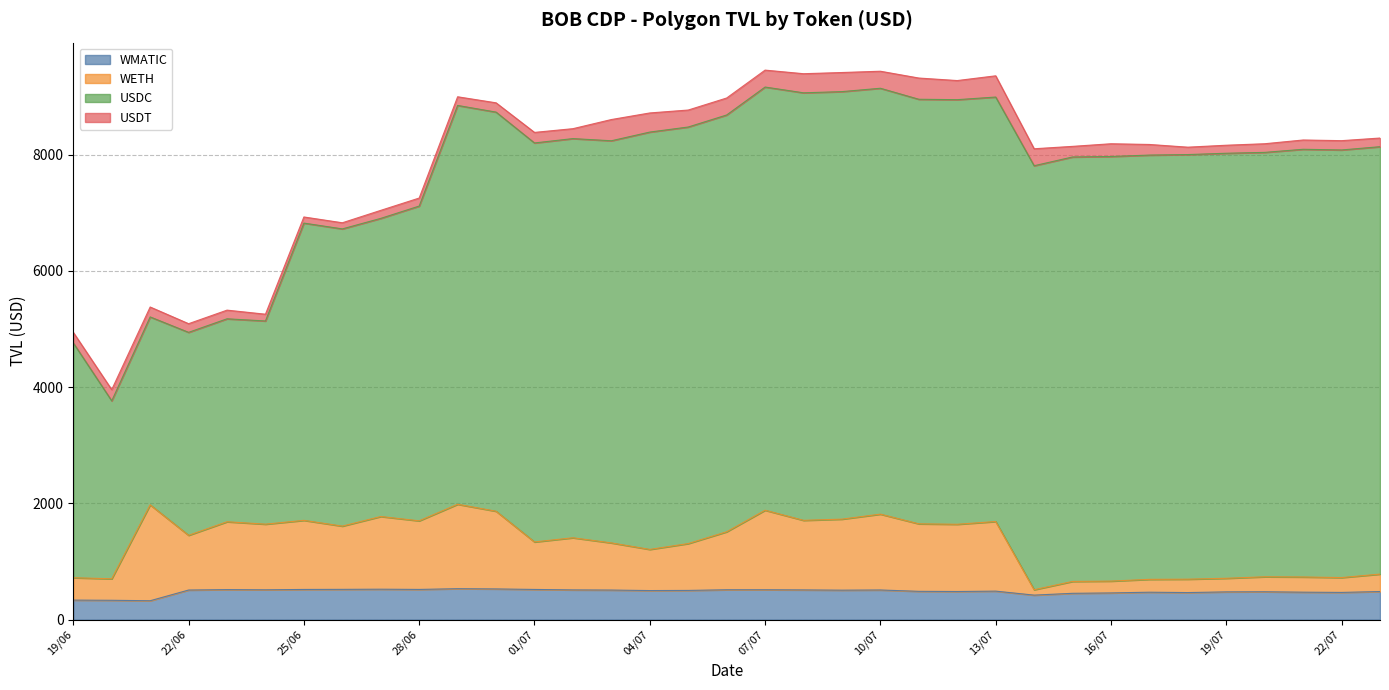

The WMATIC series shows 292.1 at 07/07. True or false?

False